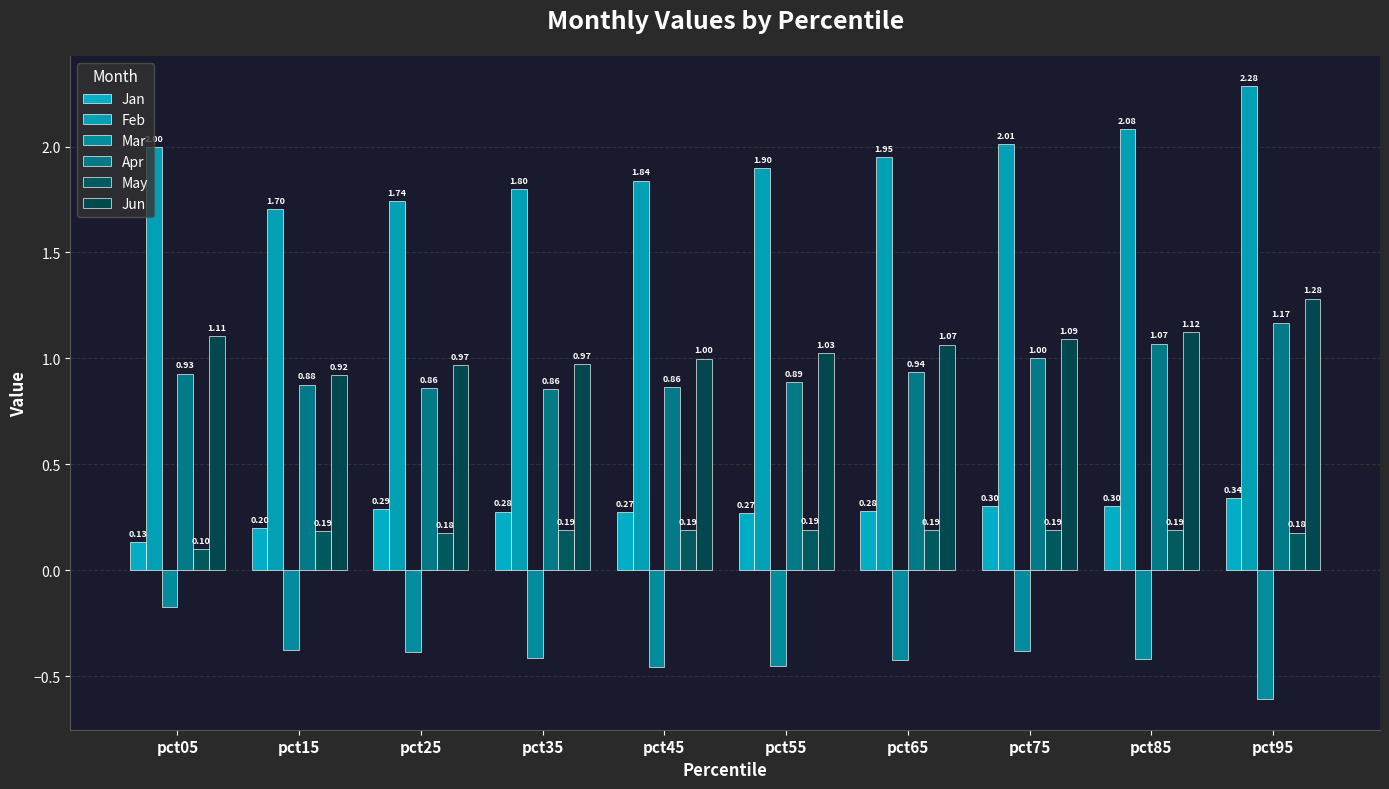

What is the smallest value displayed?

-0.6